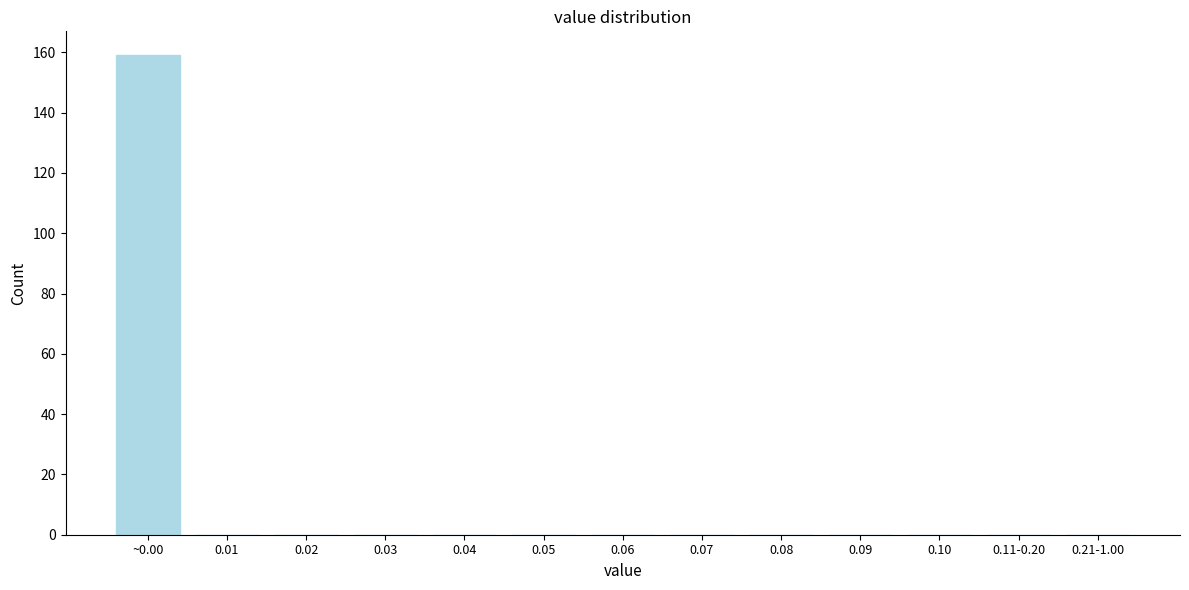

Reading left to right, transcribe all the data shown in this chart.

~0.00=159	0.01=0	0.02=0	0.03=0	0.04=0	0.05=0	0.06=0	0.07=0	0.08=0	0.09=0	0.10=0	0.11-0.20=0	0.21-1.00=0